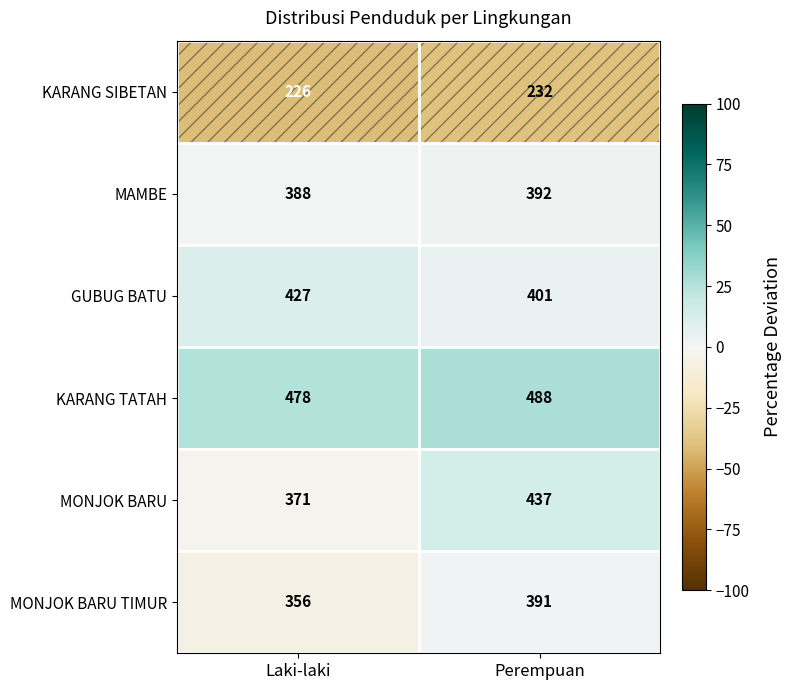

Rank the series by their maximum value, from lowest to highest.

KARANG SIBETAN, MONJOK BARU TIMUR, MAMBE, GUBUG BATU, MONJOK BARU, KARANG TATAH